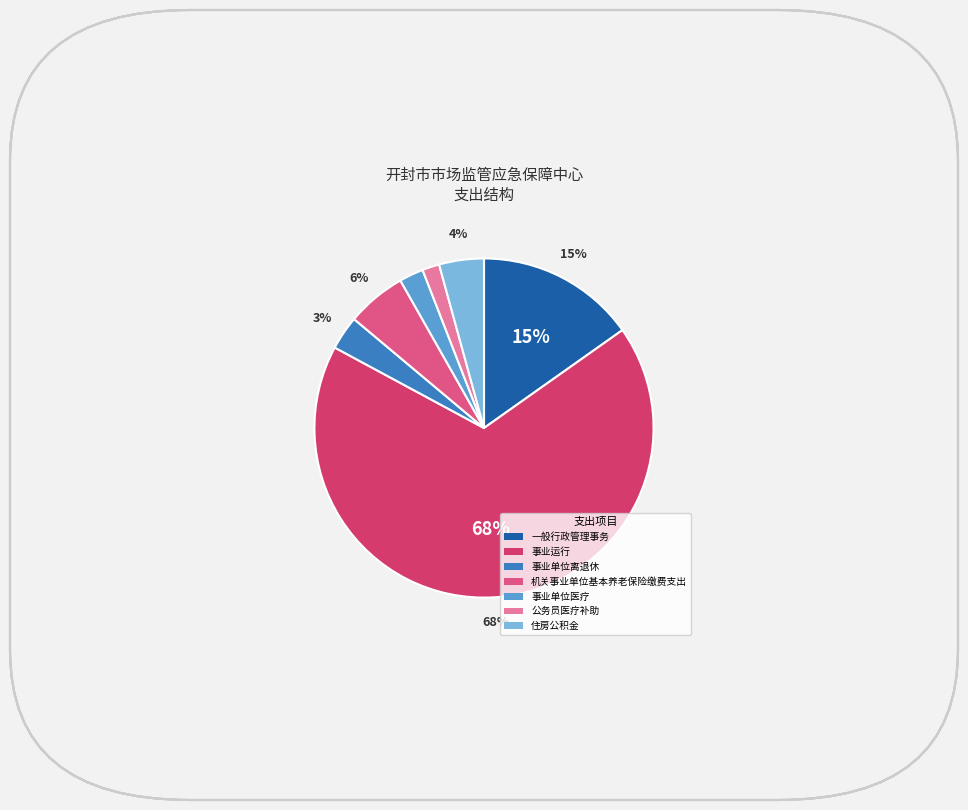

What is the smallest slice in the pie chart?

公务员医疗补助